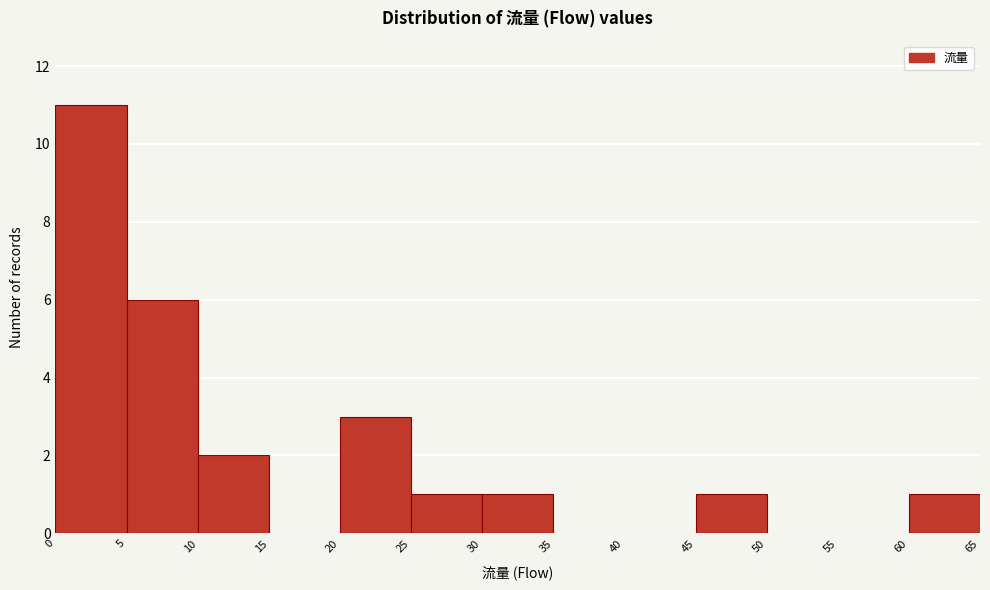

Reading left to right, list every bar in this chart as the range it spans on the x-axis followed by its height. The values are not printed on the chart, so give them approximately, as read against the axis.

0 to 5: 11
5 to 10: 6
10 to 15: 2
15 to 20: 0
20 to 25: 3
25 to 30: 1
30 to 35: 1
35 to 40: 0
40 to 45: 0
45 to 50: 1
50 to 55: 0
55 to 60: 0
60 to 65: 1